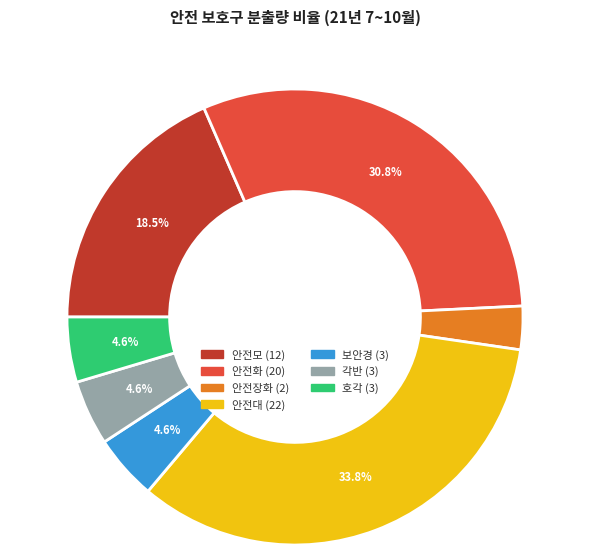

To the nearest percent, what is the difference between the 안전화 and 보안경 slice percentages?

26%